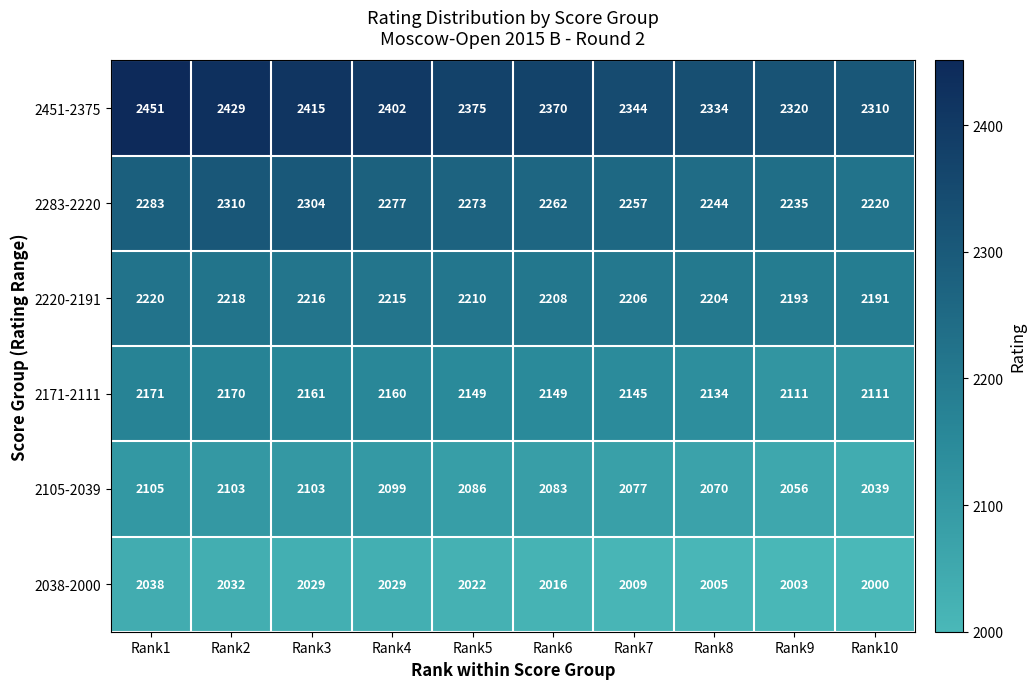

What is the average value of the 2105-2039 series?

2082